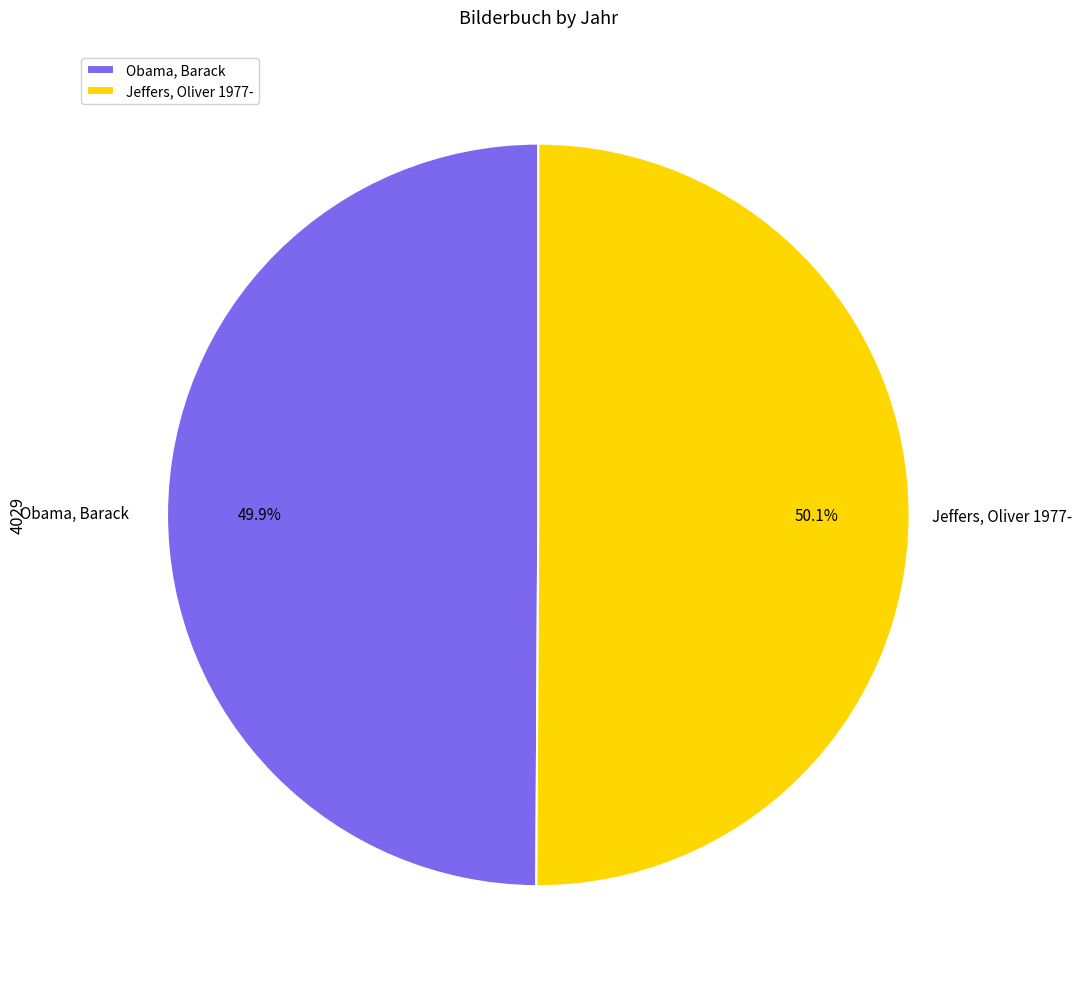

How many slices are in this pie chart?

2